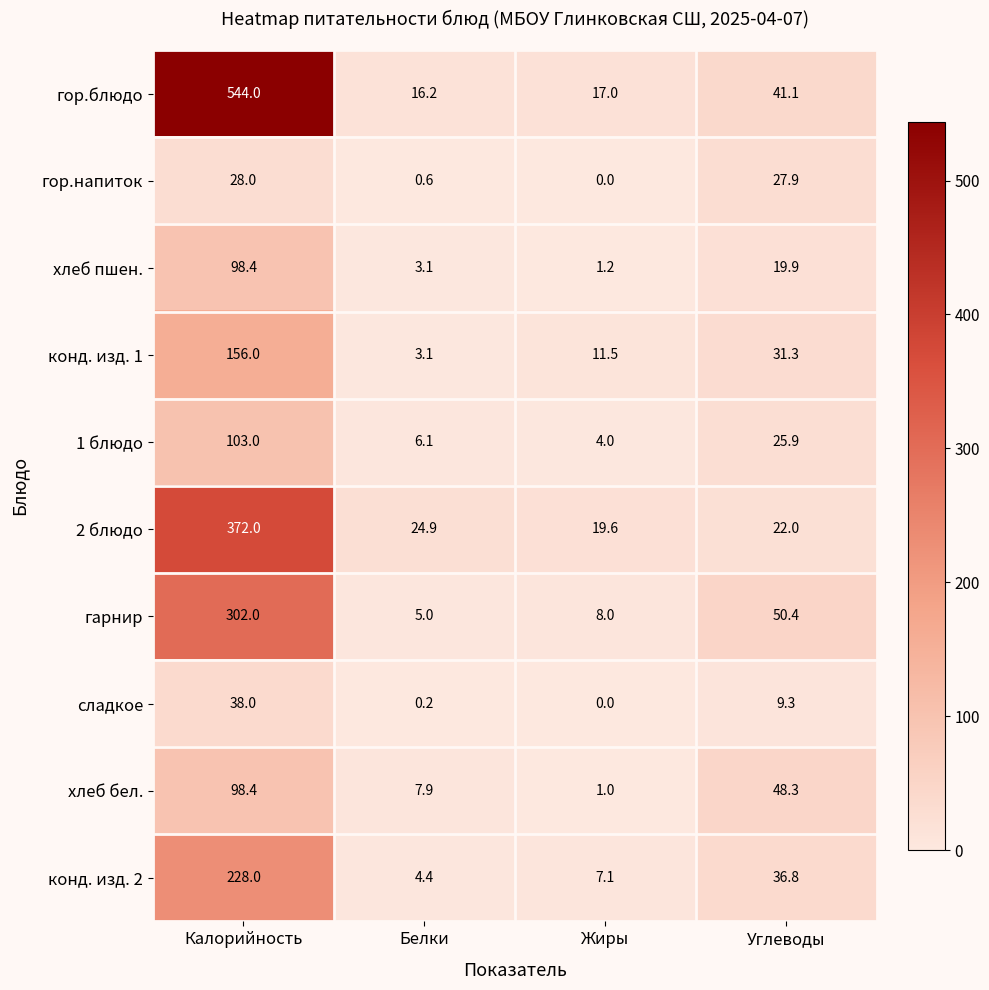

At how many categories does at least one series exceed 29?

2